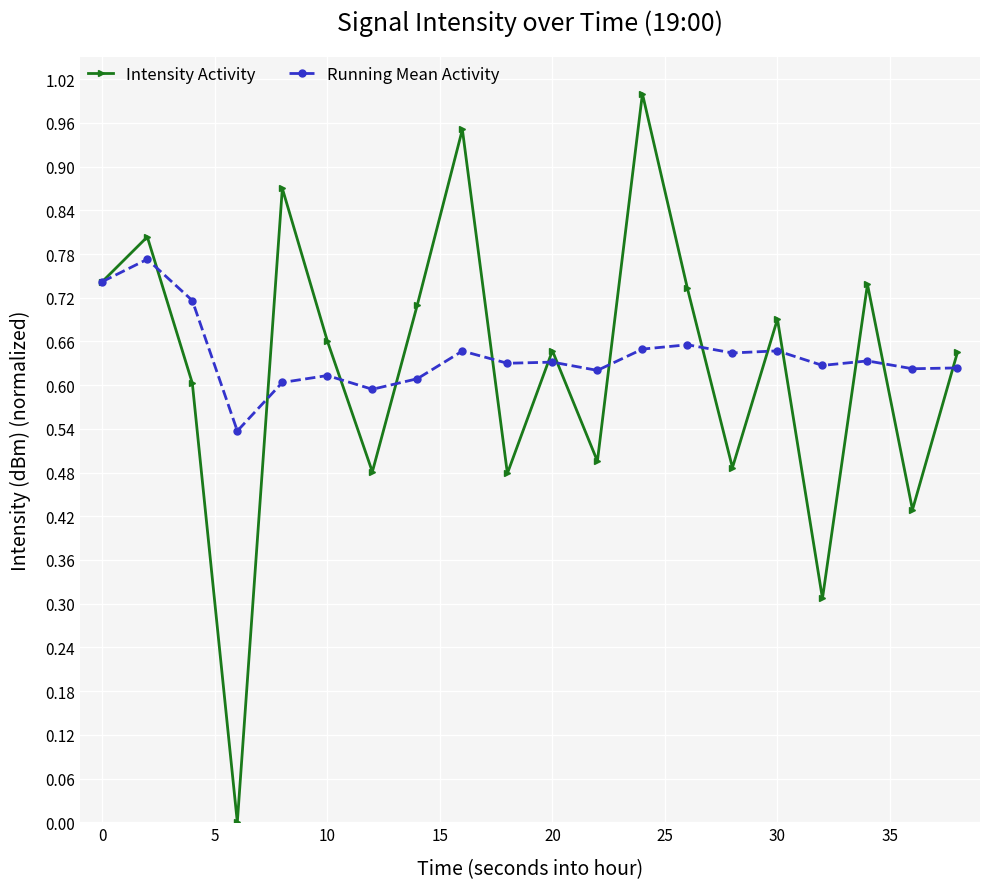

Which series has the widest spread of values?

Intensity Activity